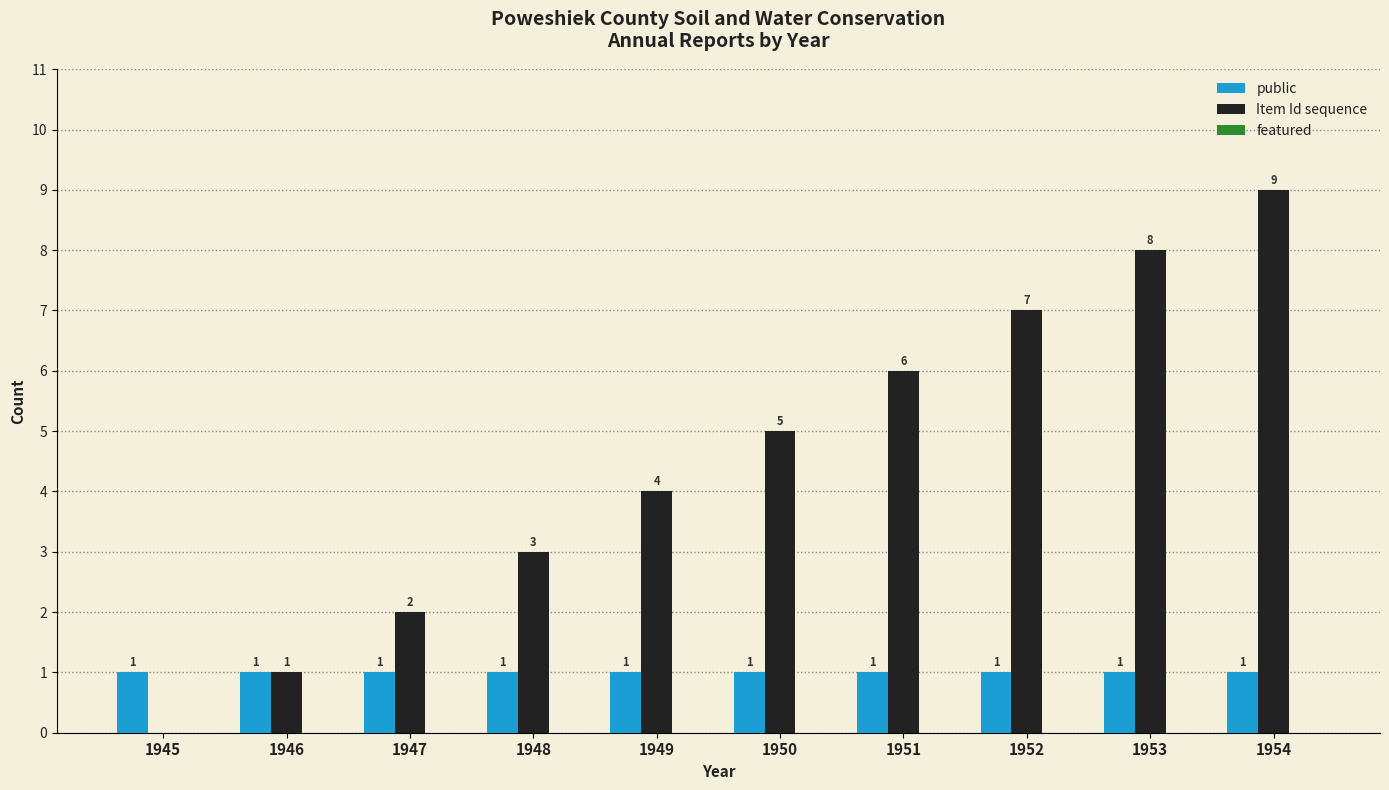

What is the sum of the Item Id sequence values at 1948 and 1945?

3